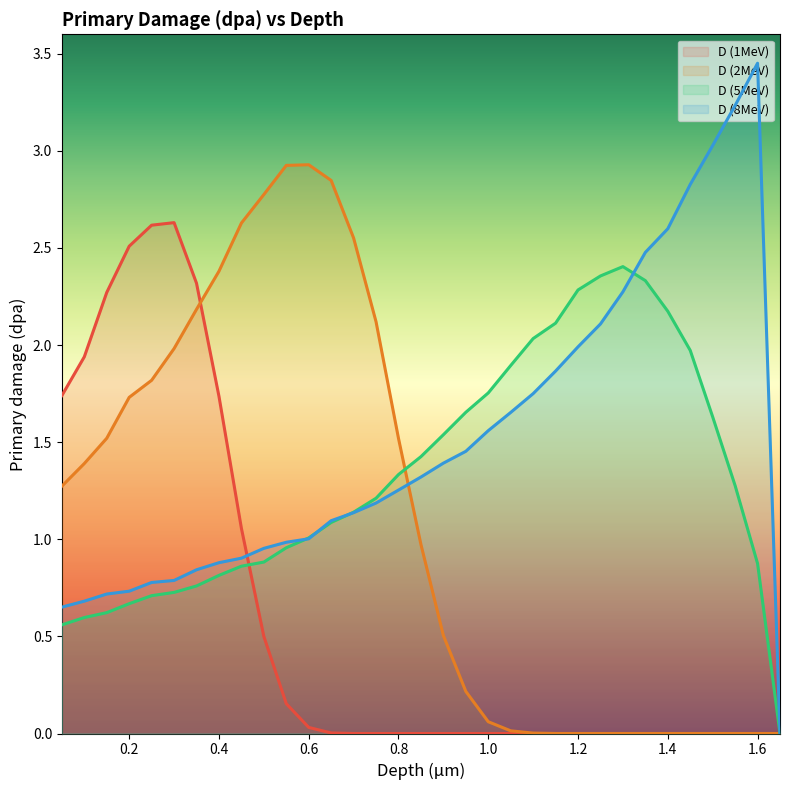

At which label is D (8MeV) closest to 1?

0.6